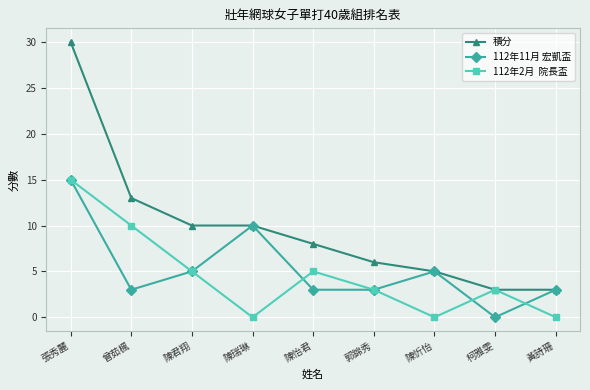

What is the maximum value shown in the chart?

30